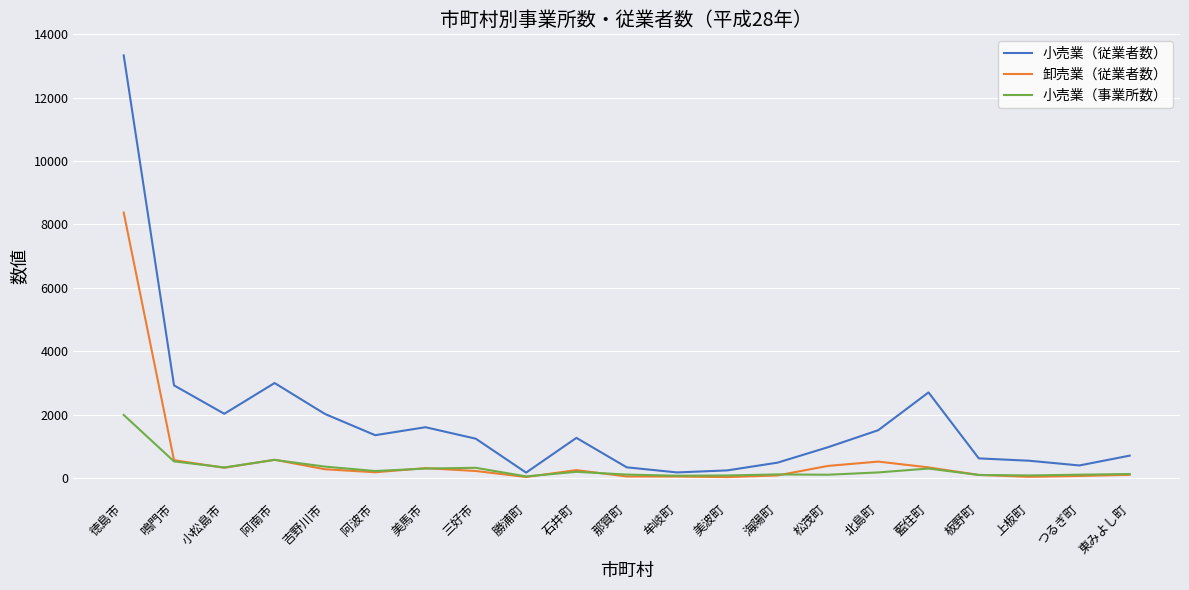

What are all the series names shown in the legend?

小売業（従業者数）, 卸売業（従業者数）, 小売業（事業所数）